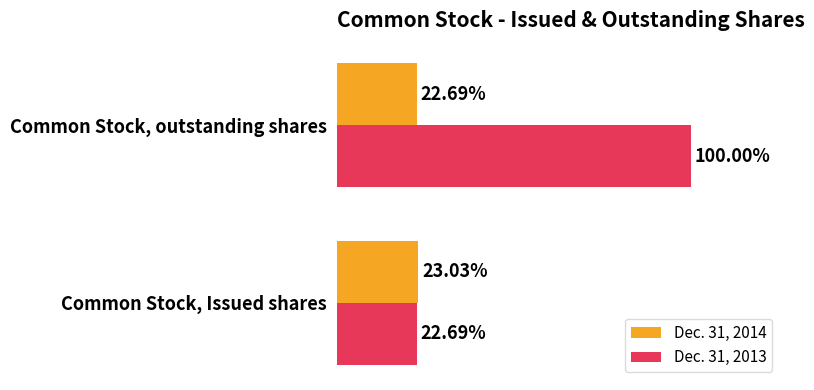

What are all the series names shown in the legend?

Dec. 31, 2014, Dec. 31, 2013